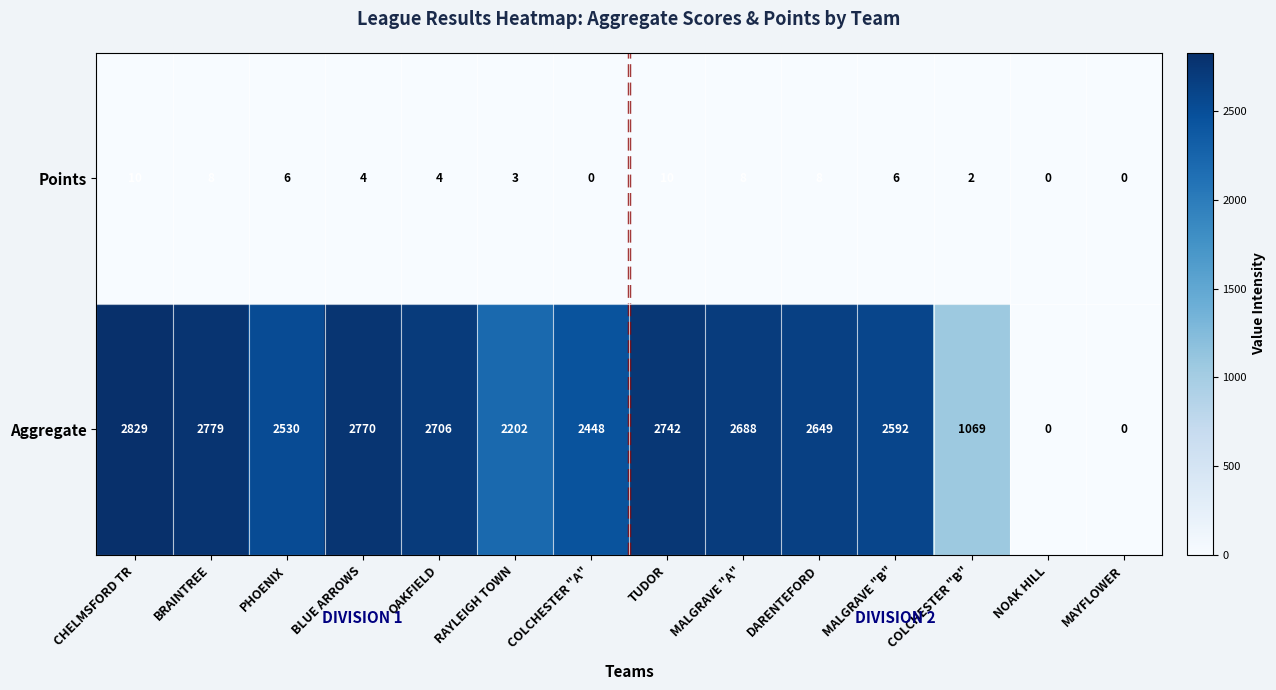

List the series in order of their peak value, highest first.

Aggregate, Points